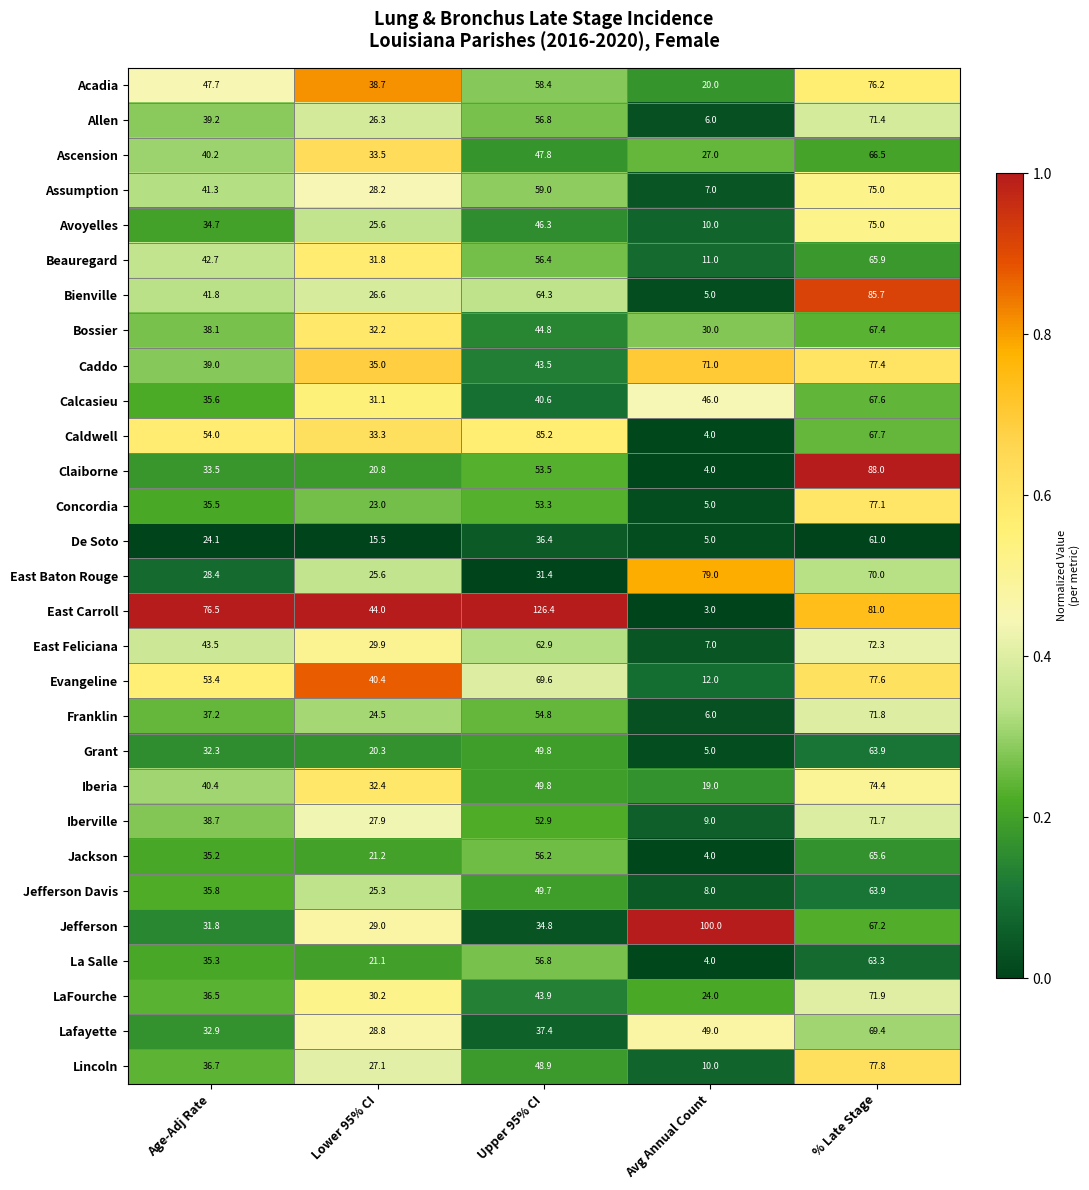

At which category is the sum across all series the highest?

% Late Stage